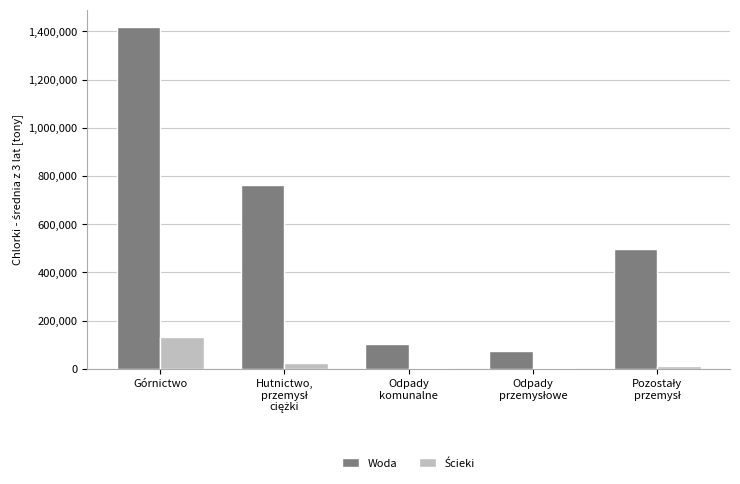

The Woda series shows 2382791.3 at Górnictwo. True or false?

False